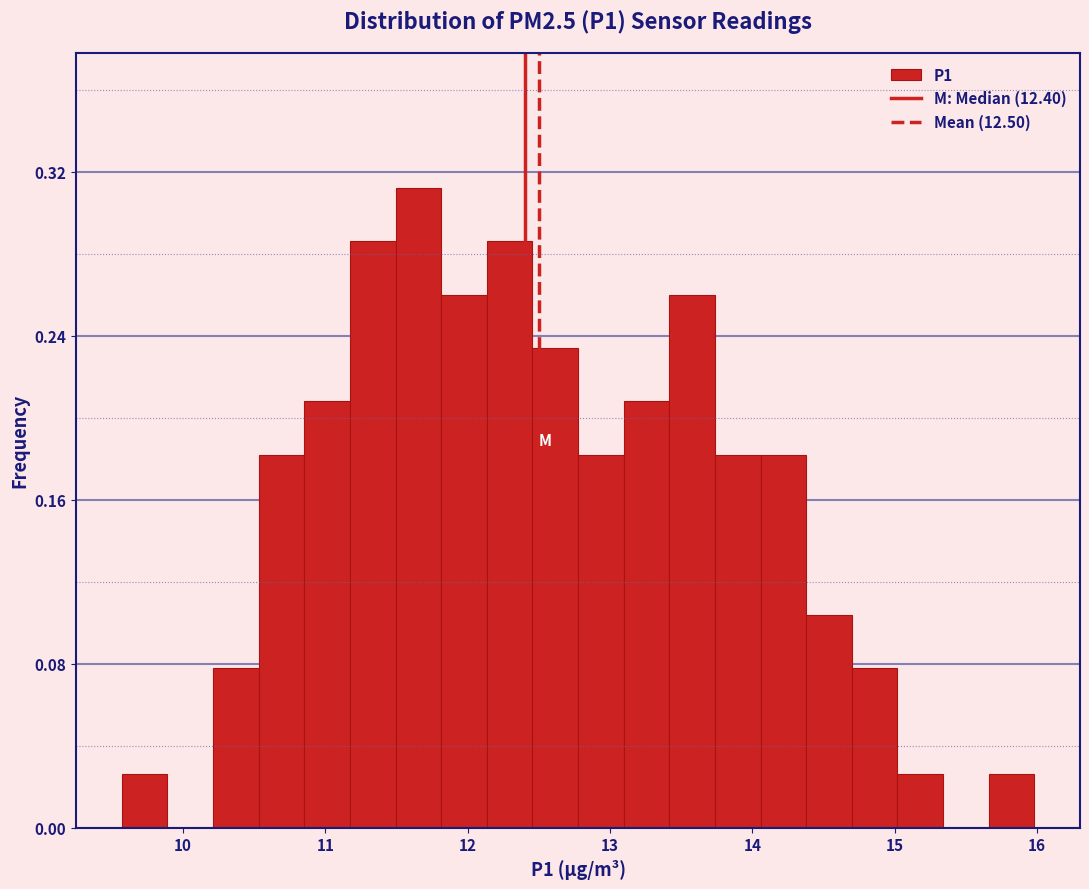

Read against the x-axis, roughly where is the centre of the tallest bar?

11.7